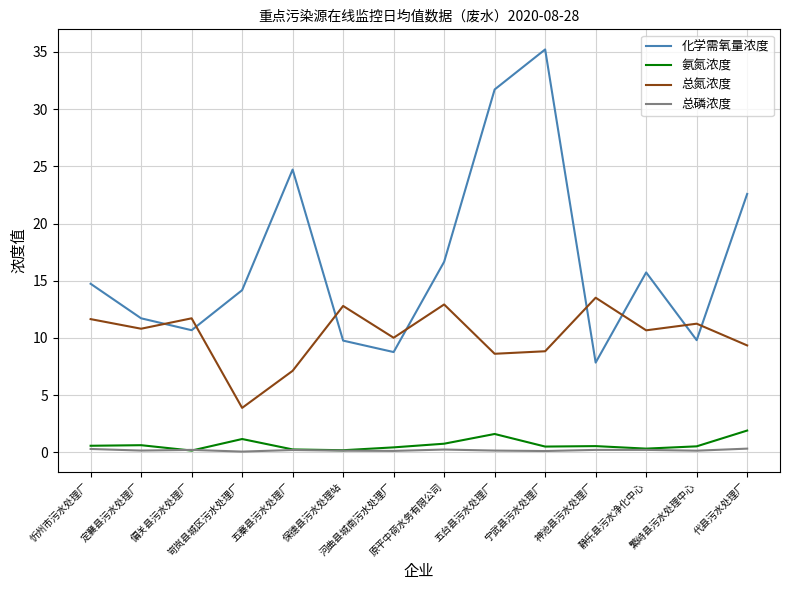

Which series has the largest total across all categories?

化学需氧量浓度